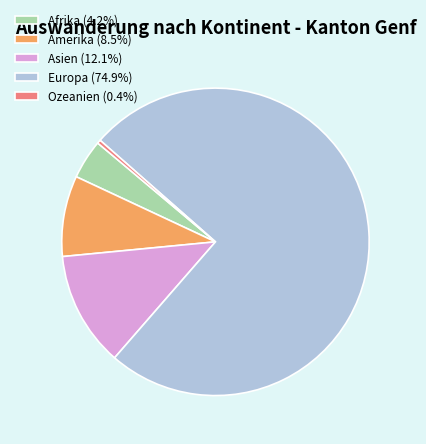

What is the ratio of the value at Europa (74.9%) to the value at Ozeanien (0.4%)?

198.5